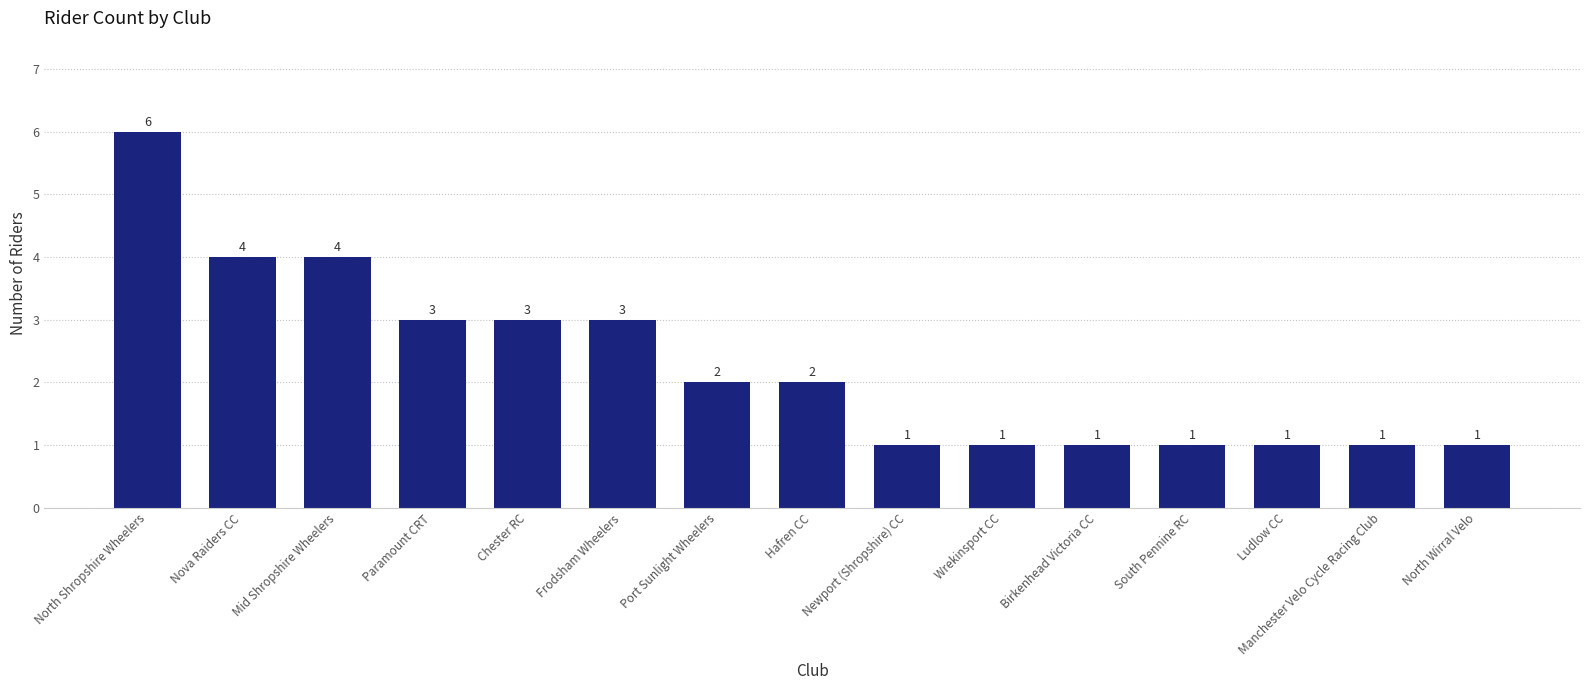

Does the chart contain any negative values?

No